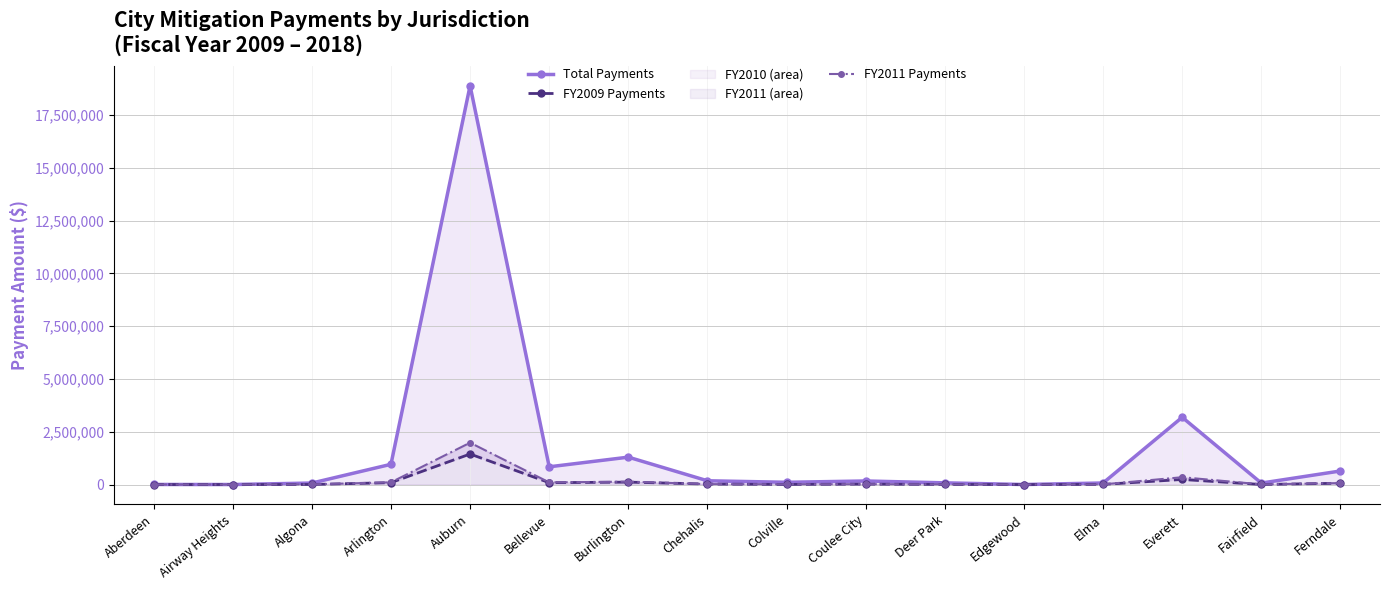

What position from the right is Auburn?

12